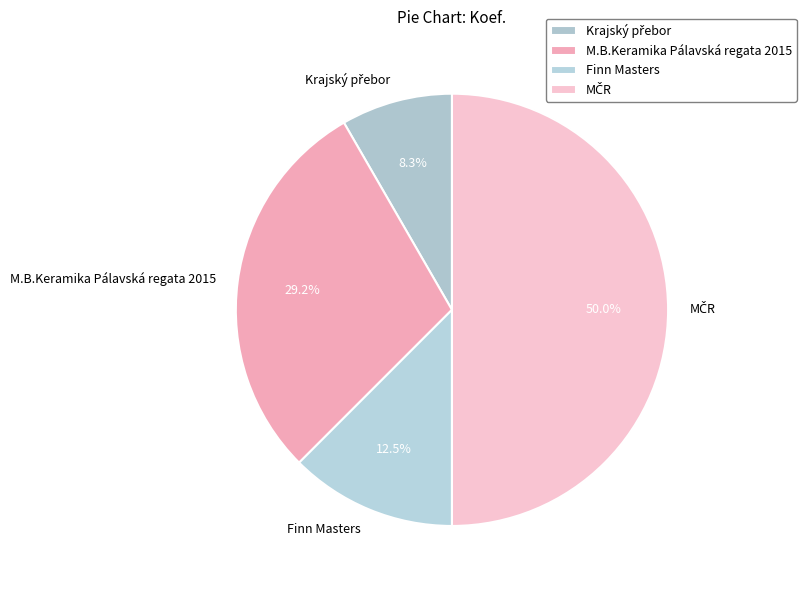

Do Finn Masters and M.B.Keramika Pálavská regata 2015 together represent more than half of the pie?

No